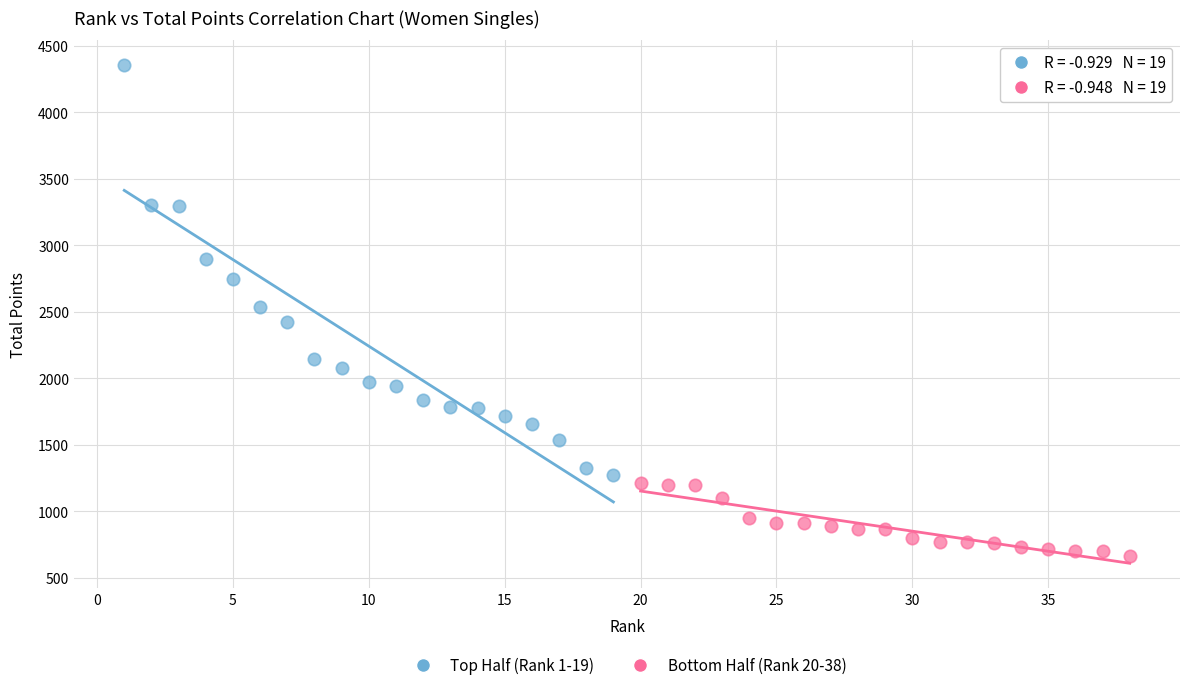

Which series has the widest spread of Y values?

Top Half (Rank 1-19)